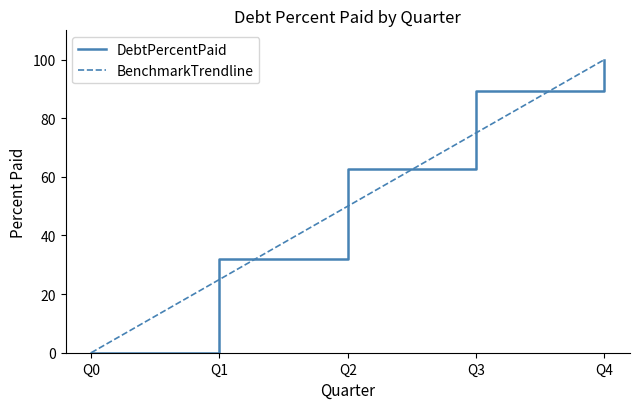

Does the chart display data point markers on the line(s)?

No